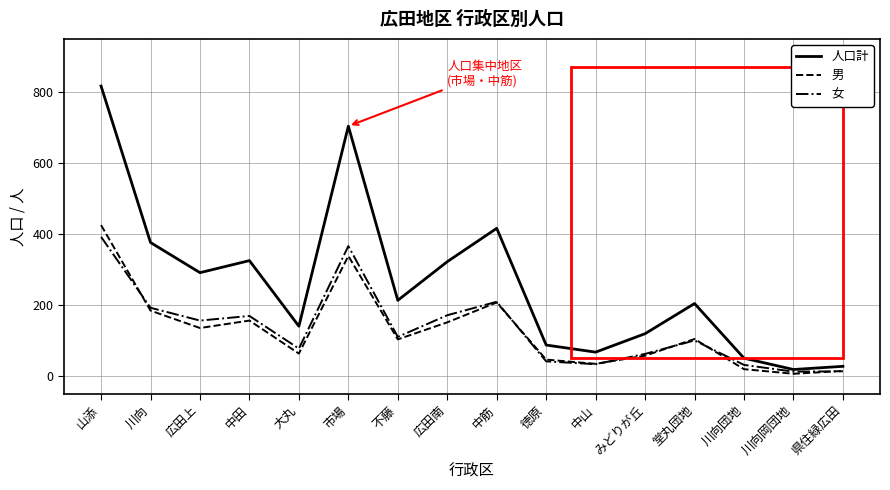

At which label does 人口計 reach its peak?

山添